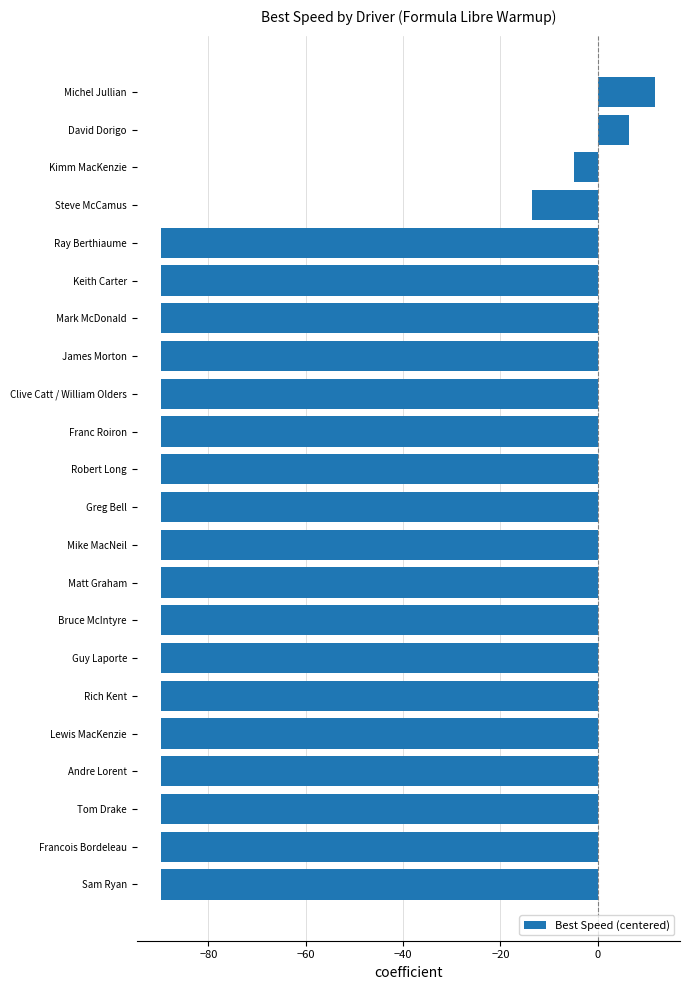

What is the average value?

-73.4